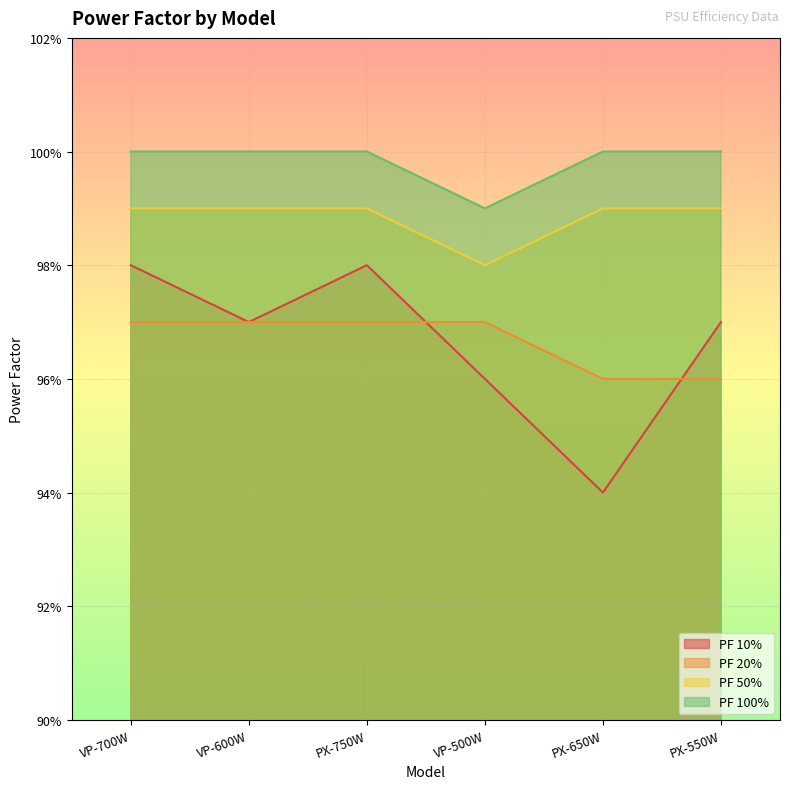

What position from the left is VP-600W?

2